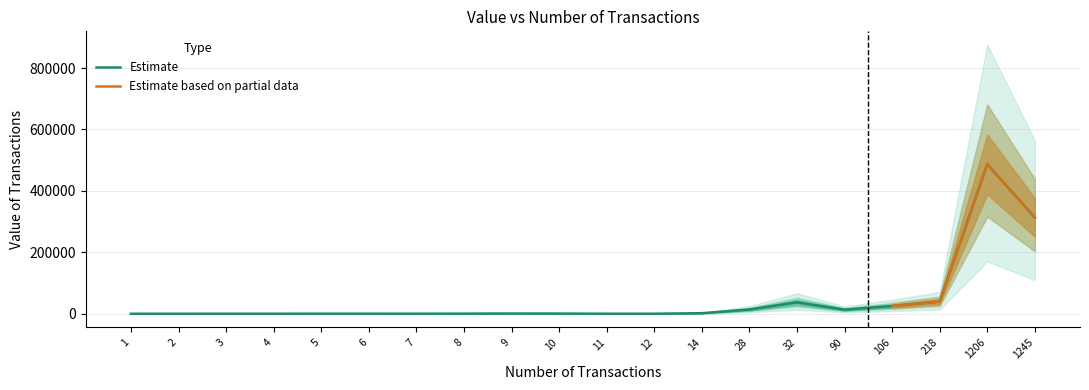

Rank the categories by value from lowest to highest.

1, 2, 4, 11, 12, 3, 7, 6, 5, 8, 10, 9, 14, 90, 28, 106, 32, 218, 1245, 1206